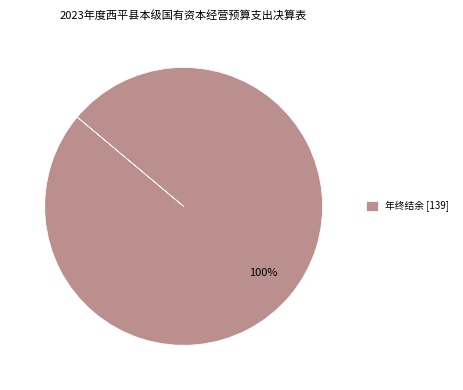

How many slices are in this pie chart?

1